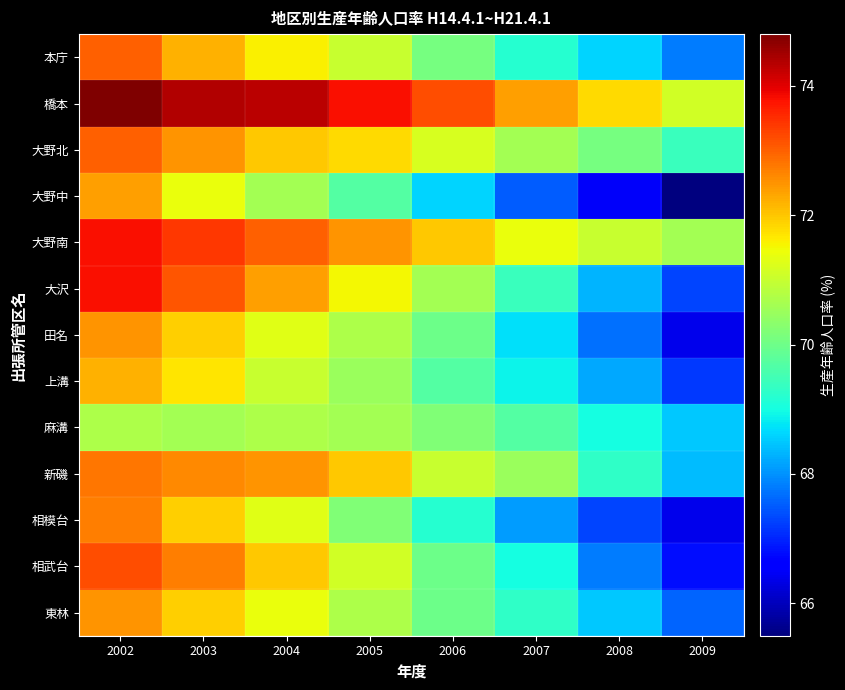

Rank the series by their maximum value, from lowest to highest.

麻溝, 上溝, 大野中, 田名, 東林, 相模台, 新磯, 本庁, 大野北, 相武台, 大野南, 大沢, 橋本